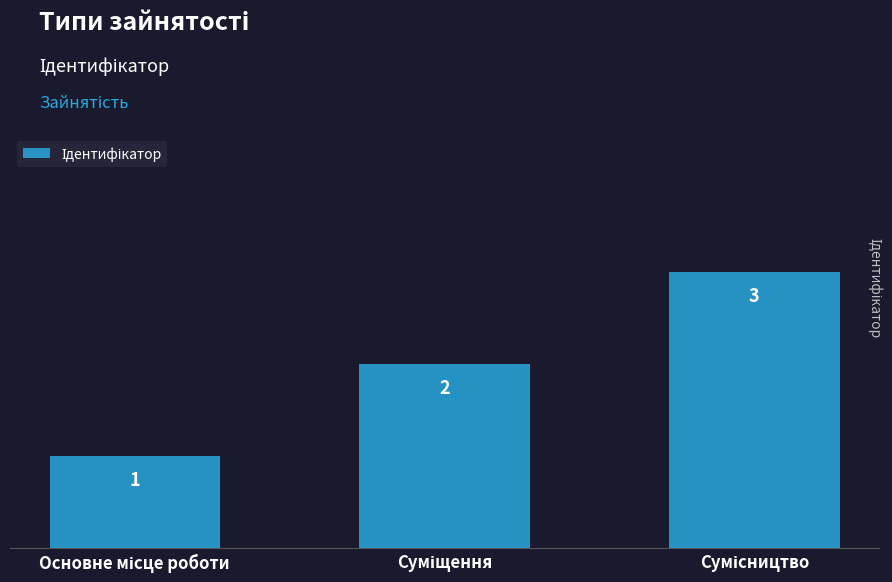

How many values are between 1 and 3?

3